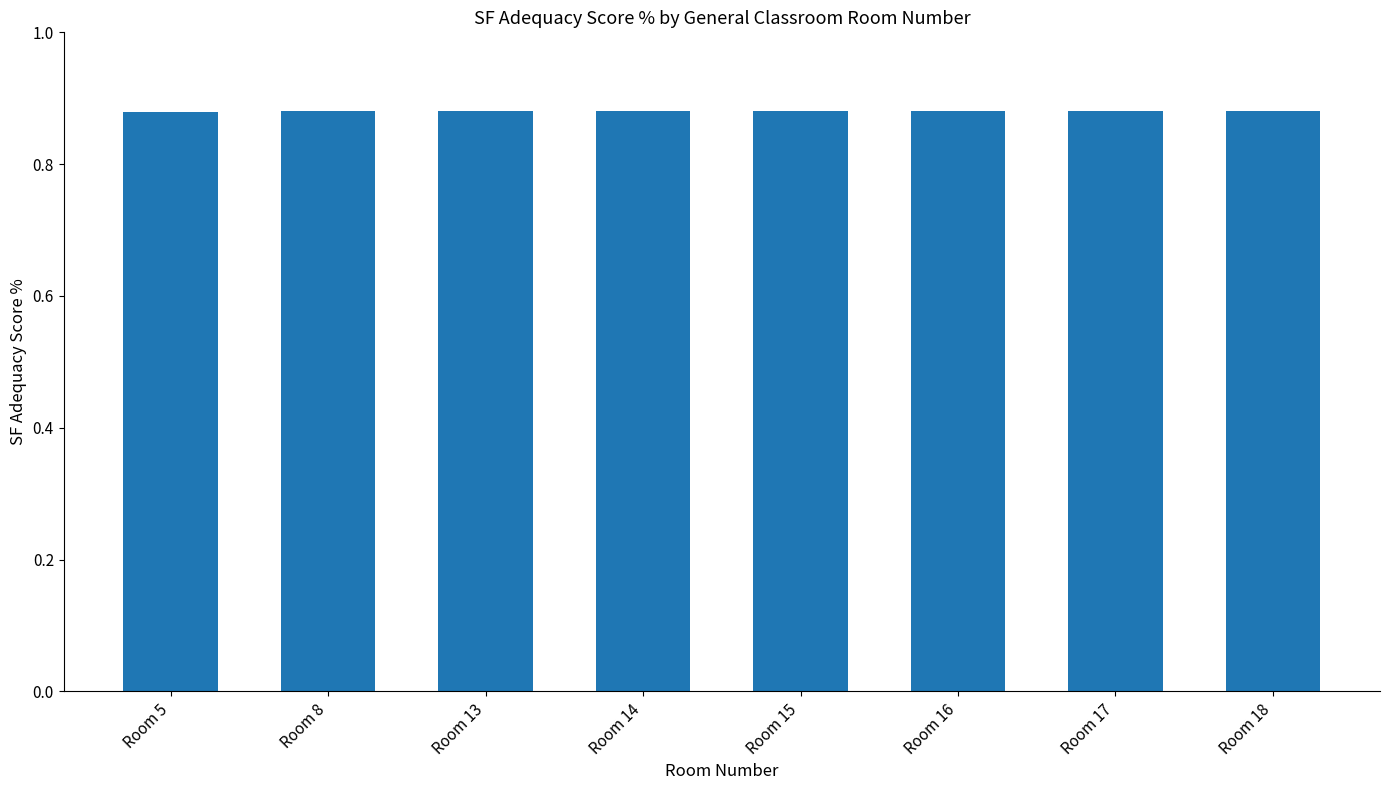

The value at Room 17 is 0.3. True or false?

False